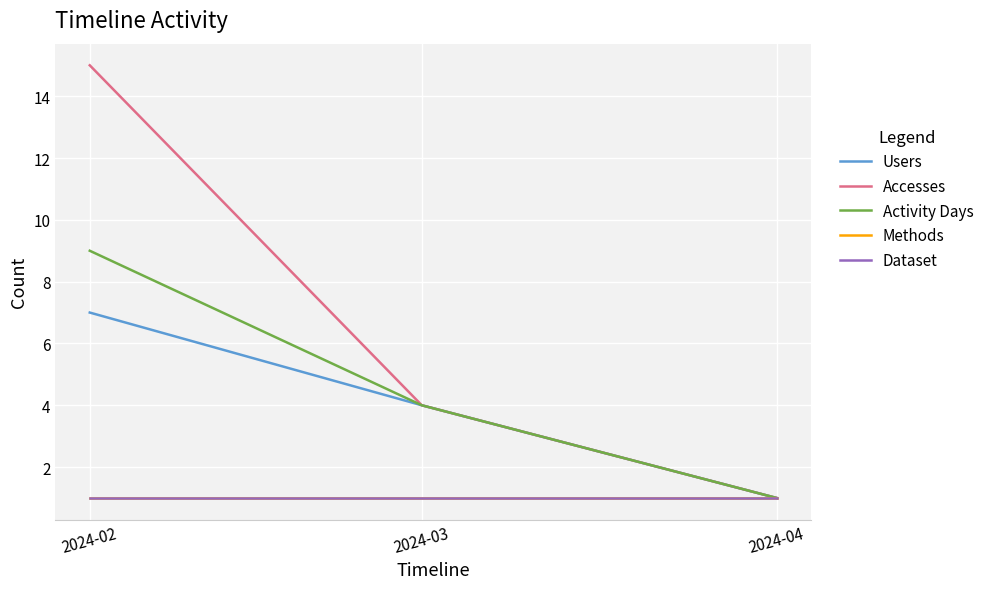

What is the total value across all series at 2024-03?

14